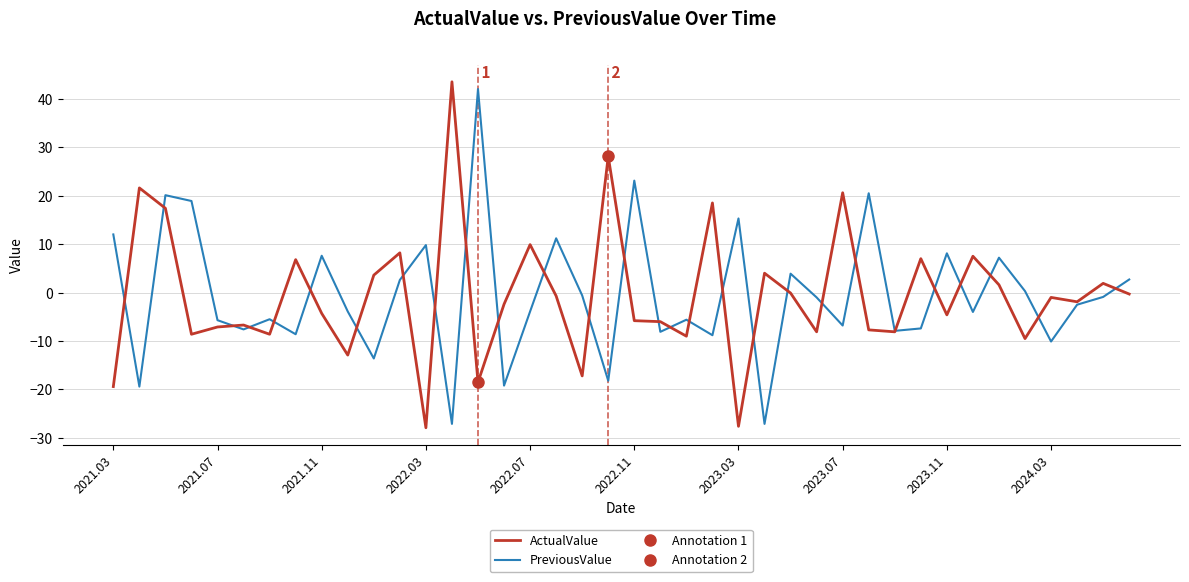

Which series has the largest range (max minus min)?

ActualValue